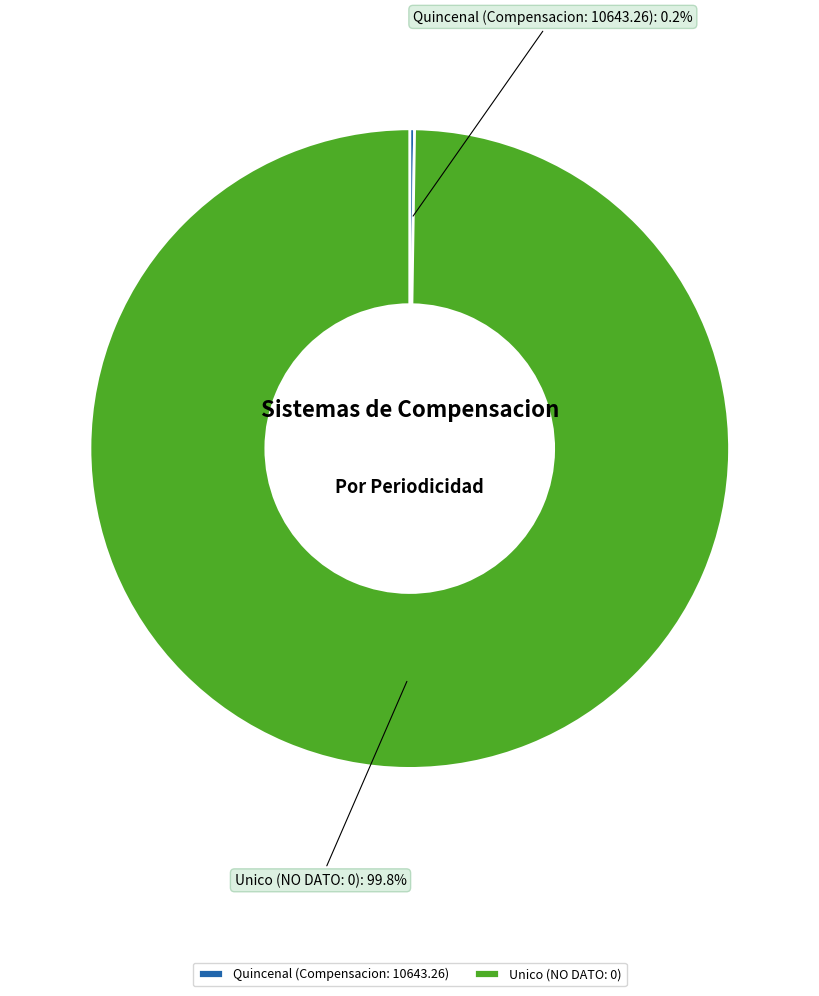

Which category has the biggest portion of the pie?

Unico (NO DATO: 0)